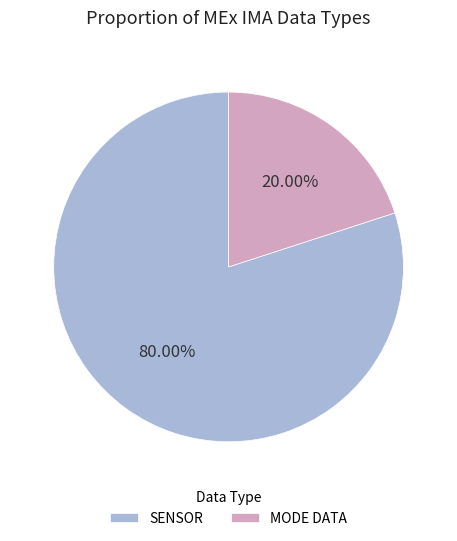

Count the number of slices in the pie.

2